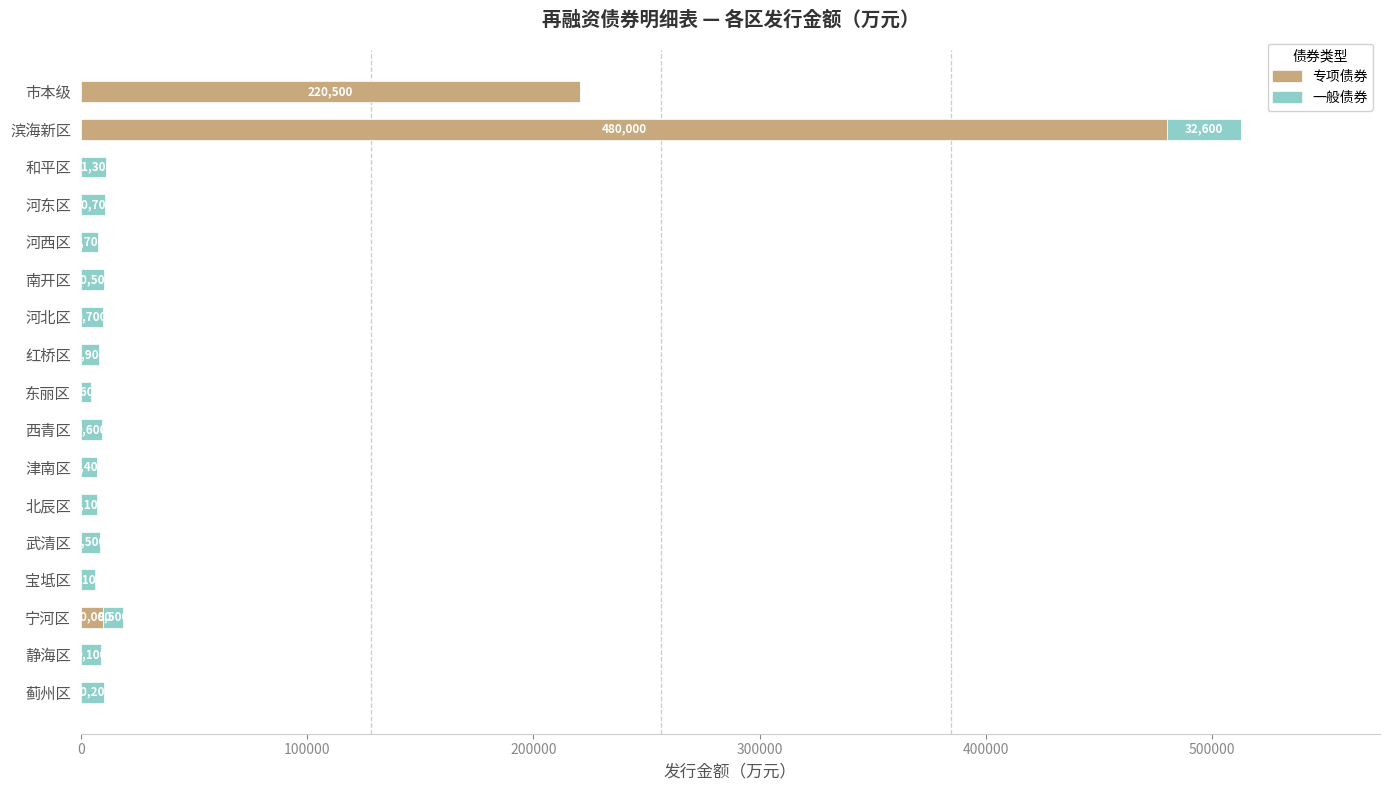

The 专项债券 series shows 0 at 红桥区. True or false?

True